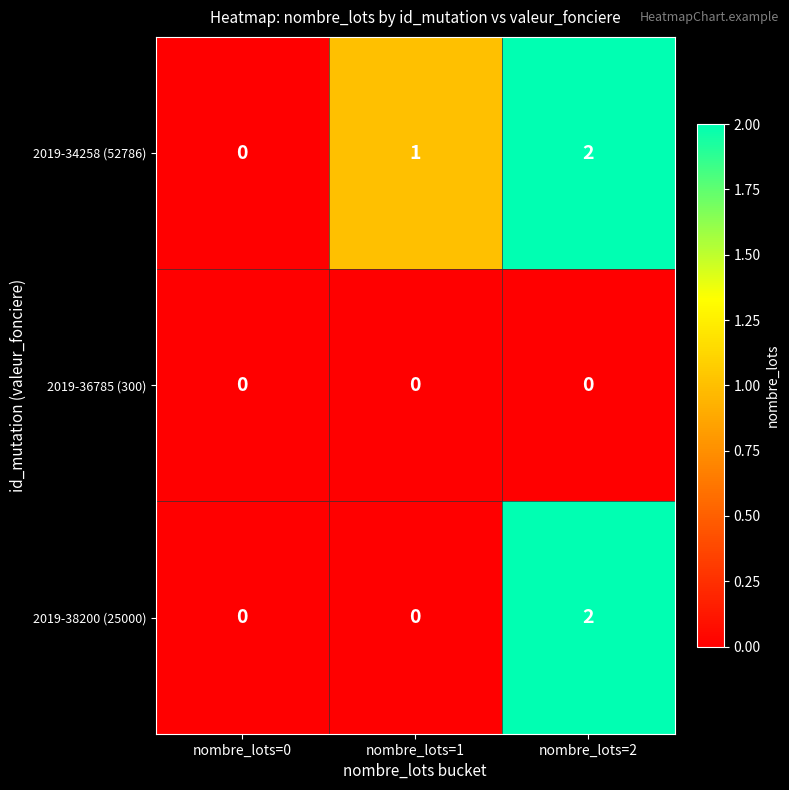

Where is 2019-34258 (52786) nearest to the value 1?

nombre_lots=1